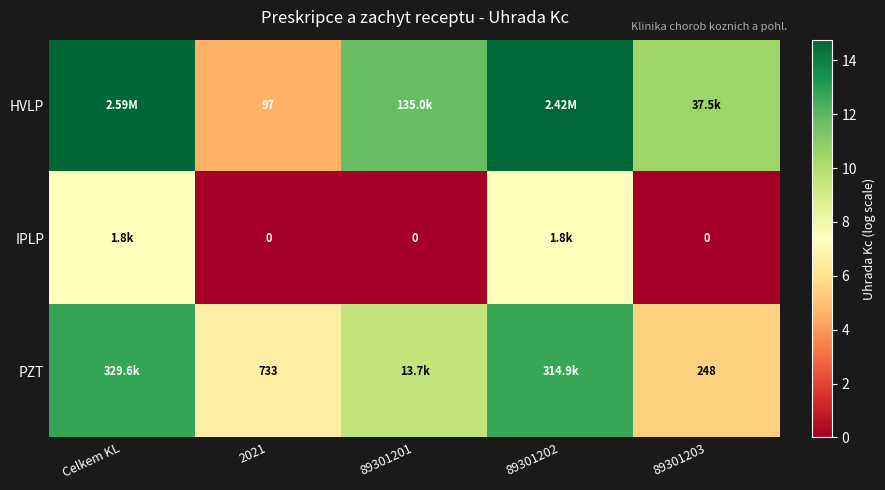

At which label does IPLP reach its peak?

Celkem KL